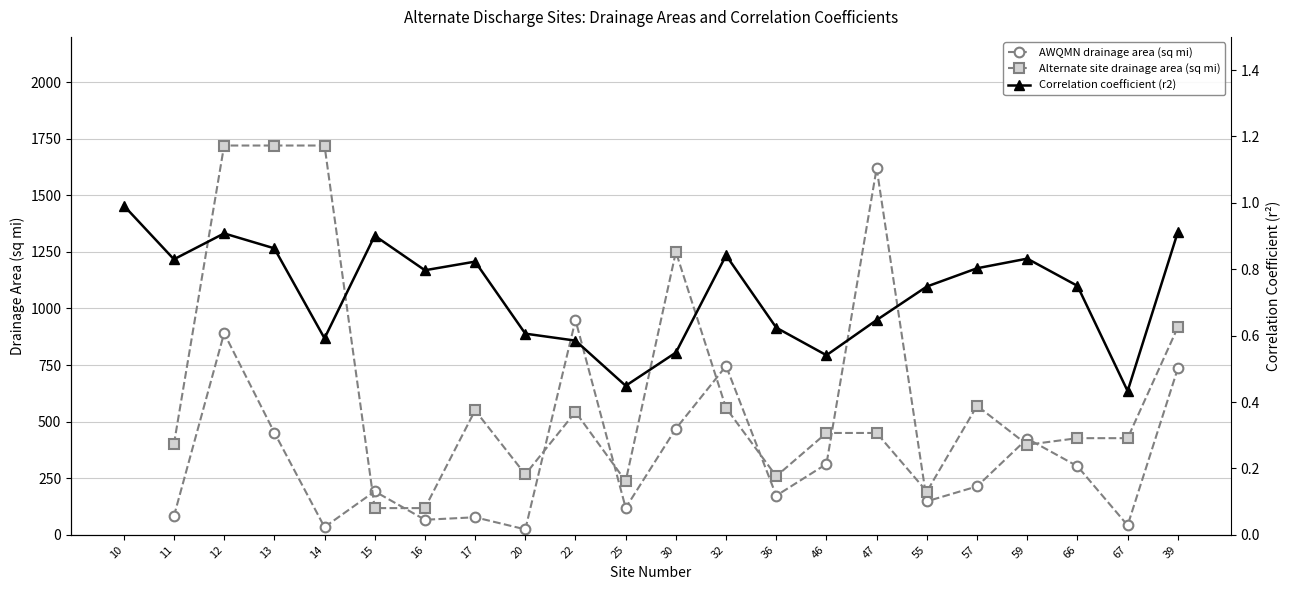

The value of AWQMN drainage area (sq mi) at 46 is 313.0. True or false?

True